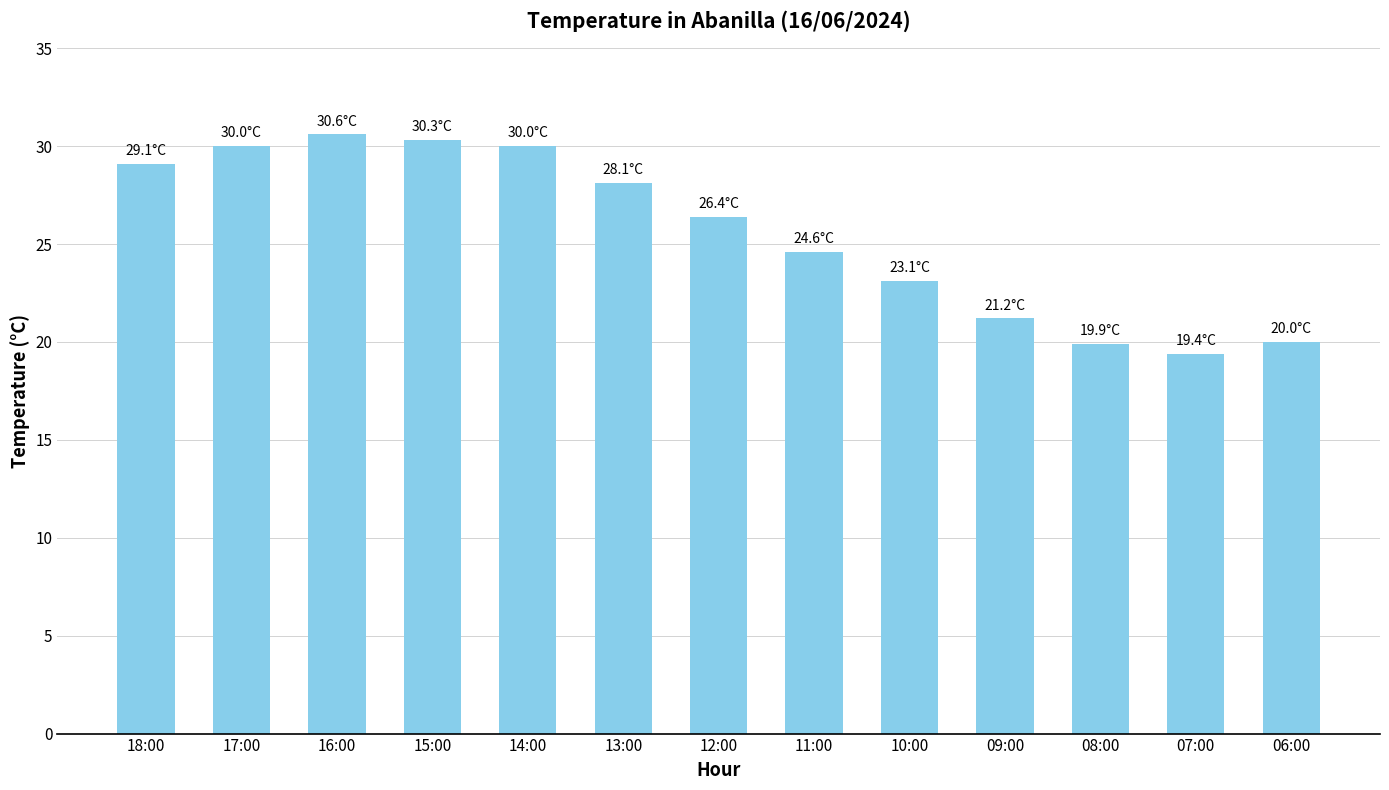

What is the label of the 13th bar from the left?

06:00